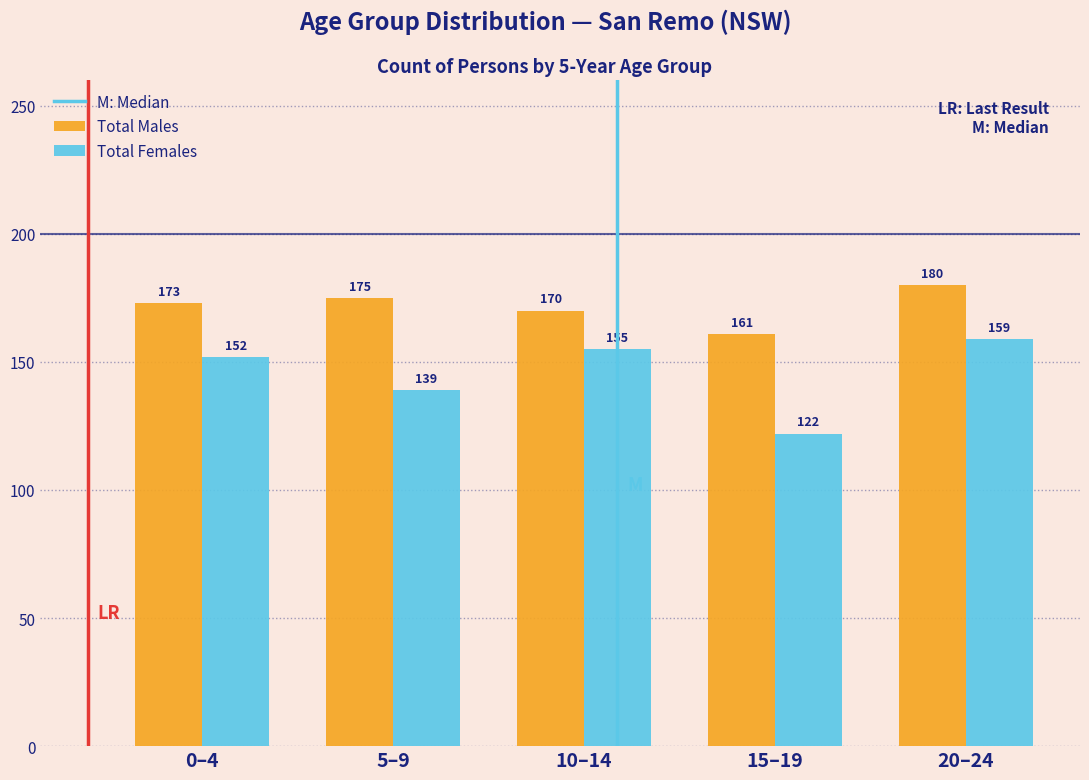

Reading left to right, transcribe all the data shown in this chart.

Total Males: 173	175	170	161	180
Total Females: 152	139	155	122	159